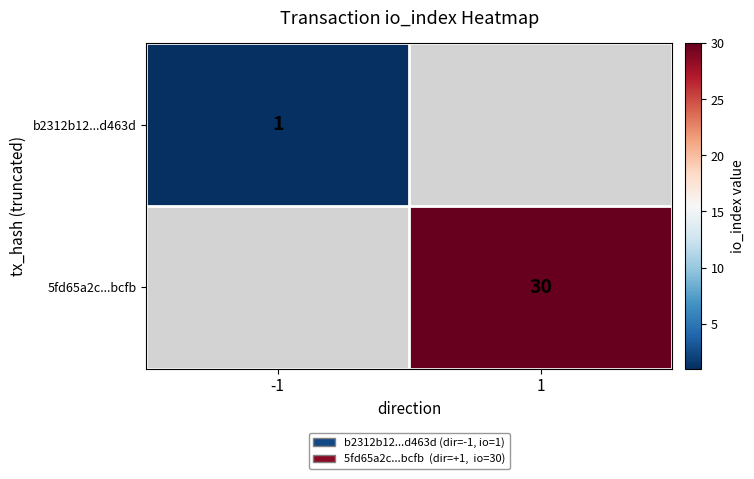

The value of 5fd65a2c...bcfb at 1 is 53. True or false?

False